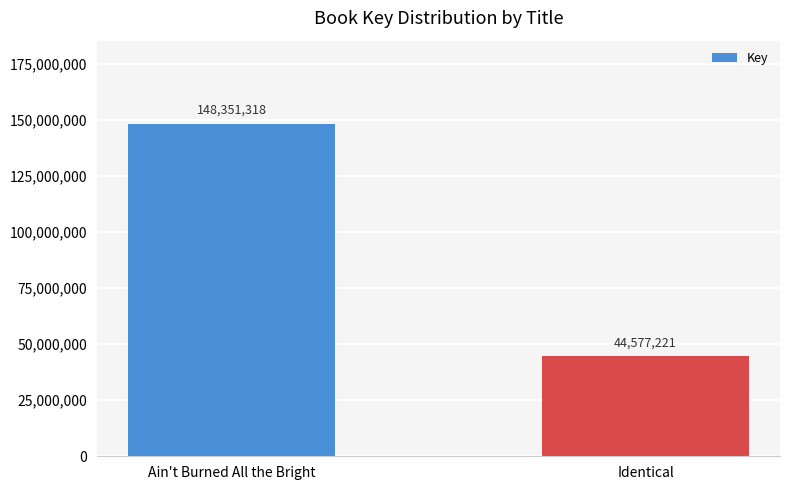

Reading left to right, list all the values displayed in this chart.

Ain't Burned All the Bright=148351318	Identical=44577221